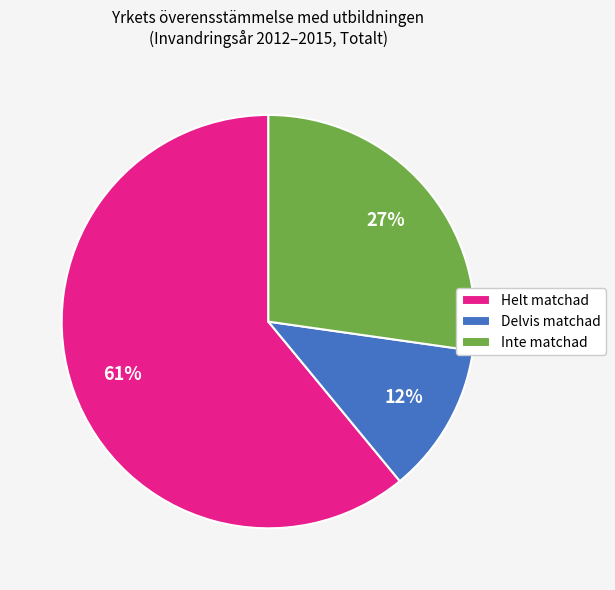

Approximately how many times larger is the value at Inte matchad compared to Helt matchad?

0.4